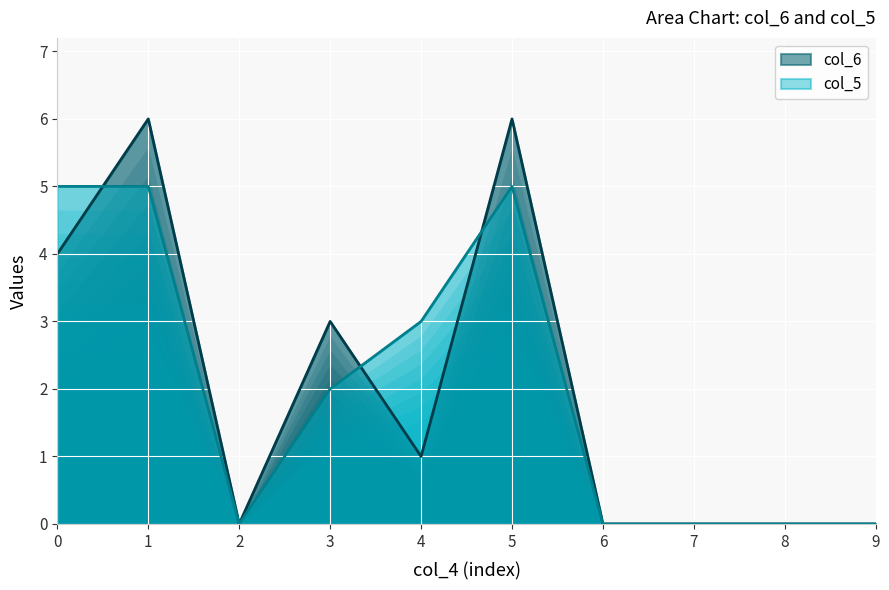

Where is the first local minimum for col_5?

2